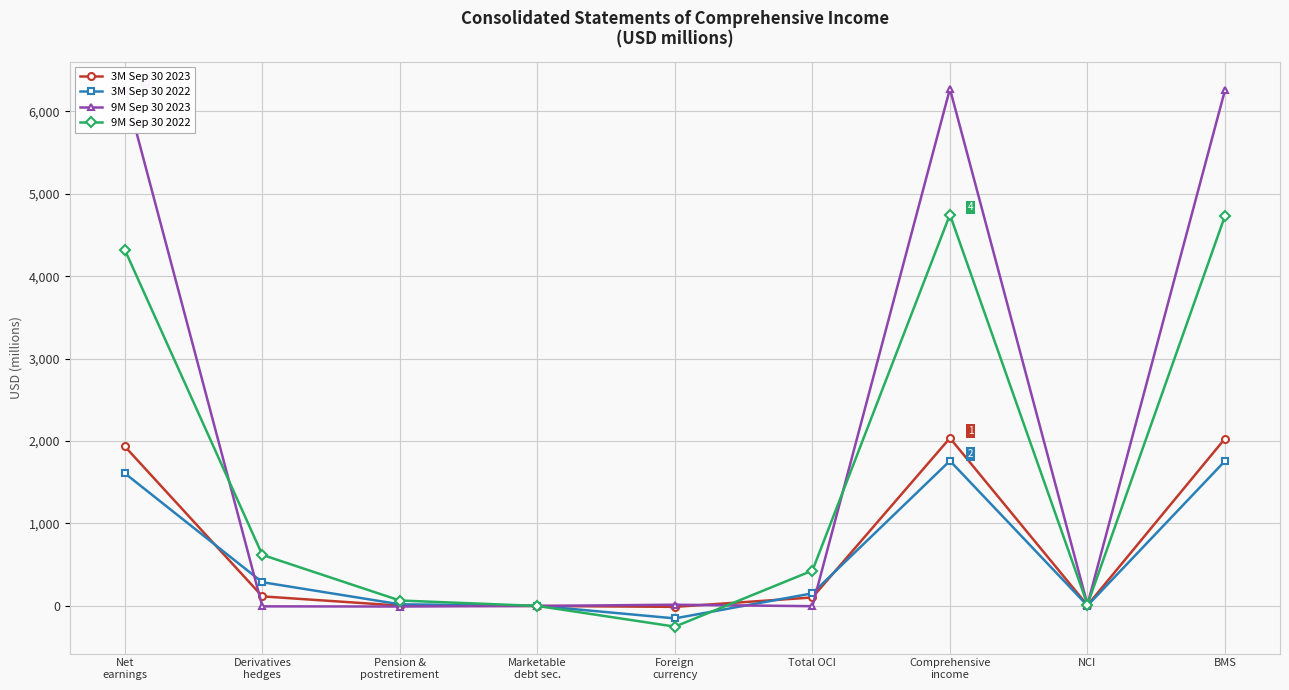

How many negative values does the 9M Sep 30 2023 series have?

4